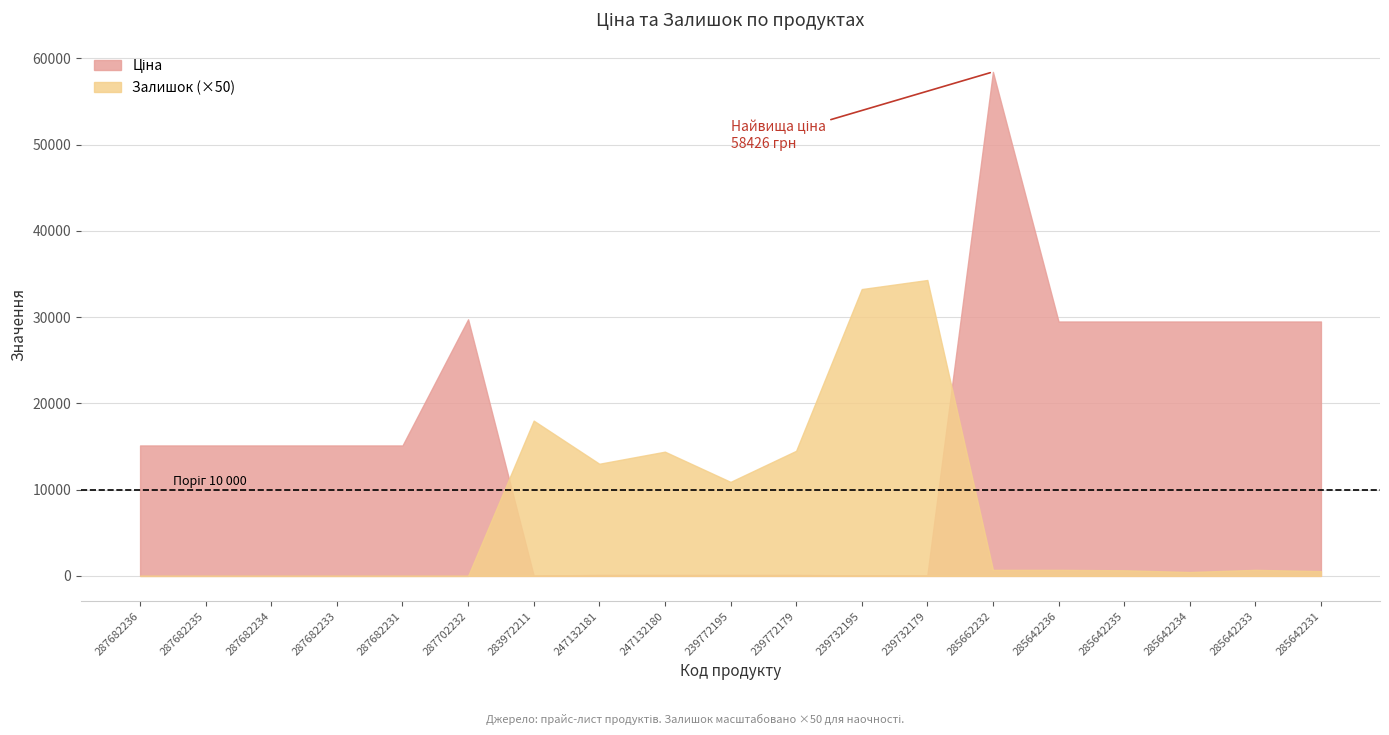

What are all the series names shown in the legend?

Ціна, Залишок